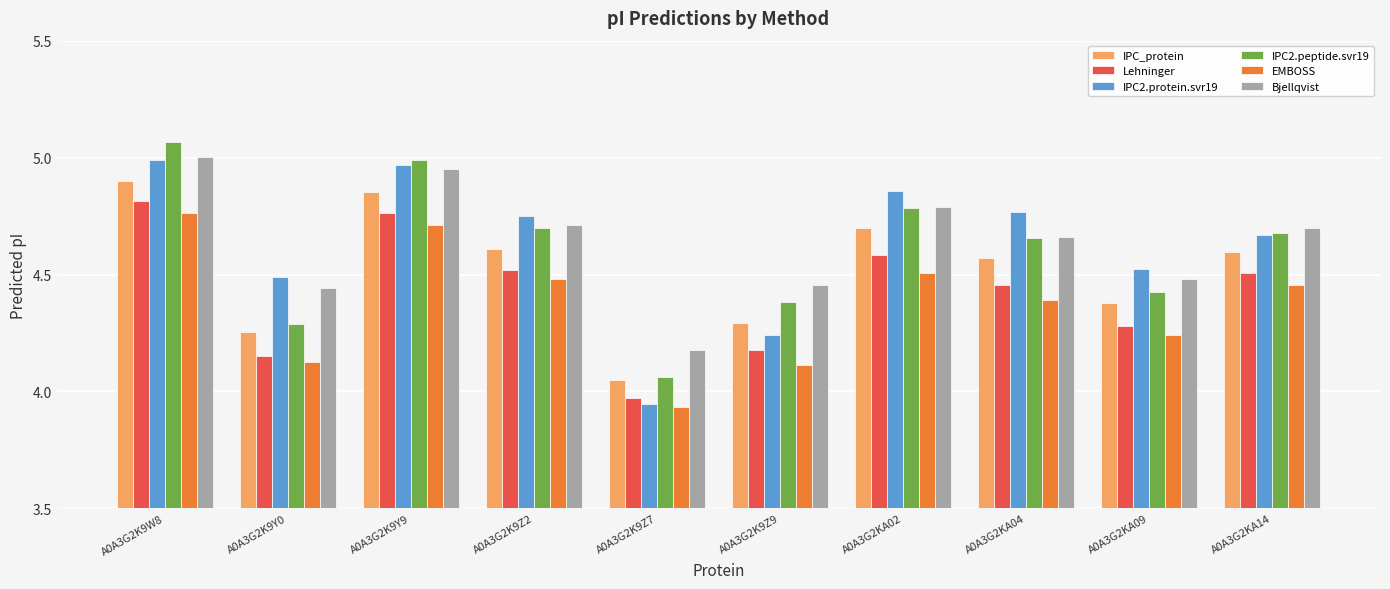

What is the spread (max minus min) of values at A0A3G2K9Z9?

0.3